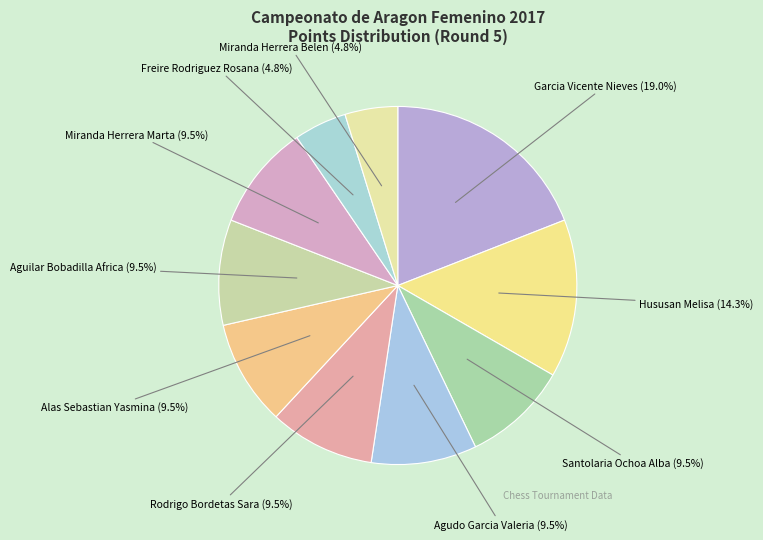

How many segments does this pie chart have?

10